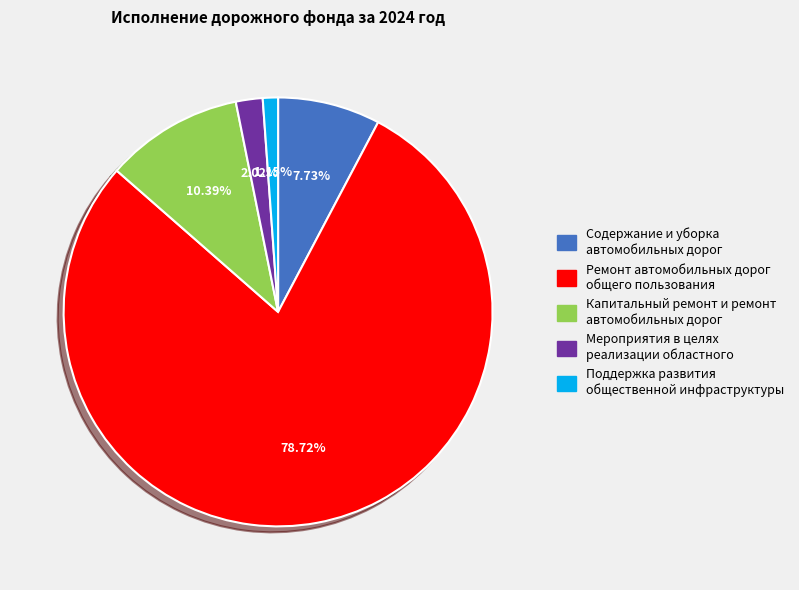

Is it true that Ремонт автомобильных дорог общего пользования is 79% of the pie?

True